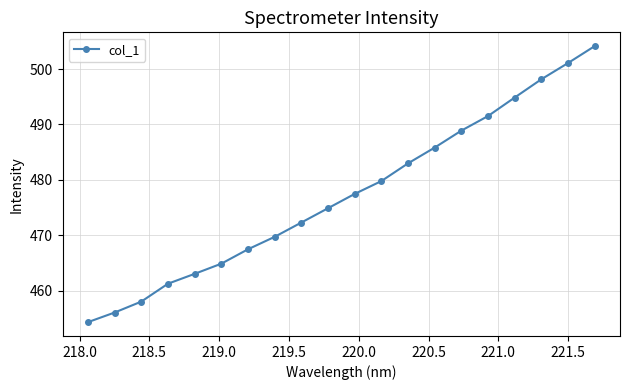

What is the sum of all values?

9546.5